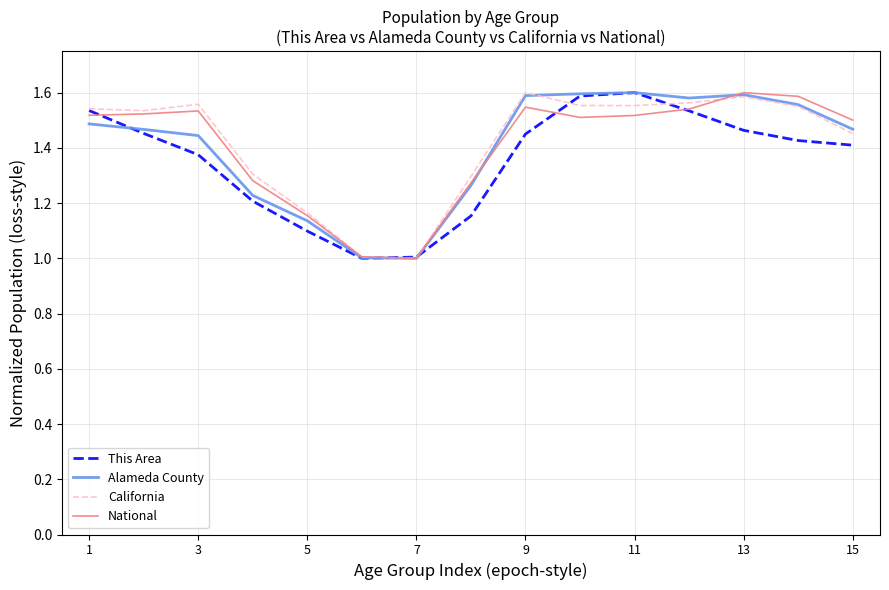

What is the minimum value shown in the chart?

1.0